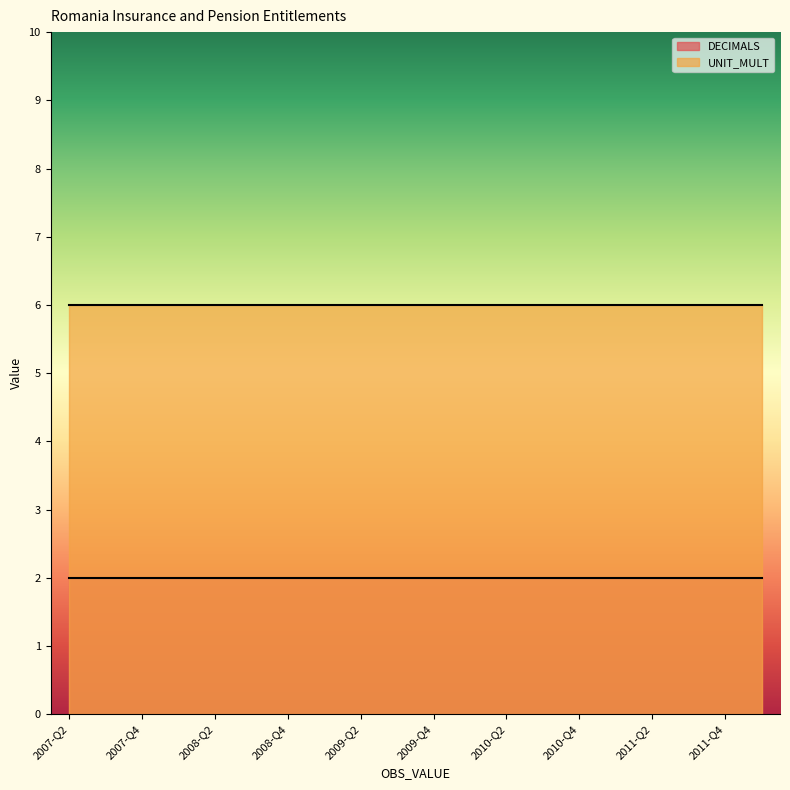

True or false: DECIMALS and UNIT_MULT cross at least once.

False